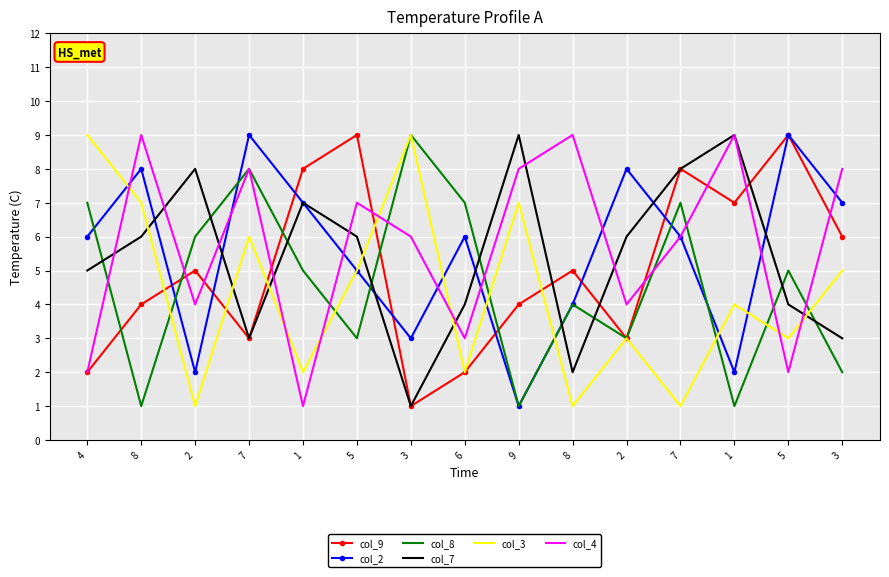

Where is the first local maximum for col_4?

8